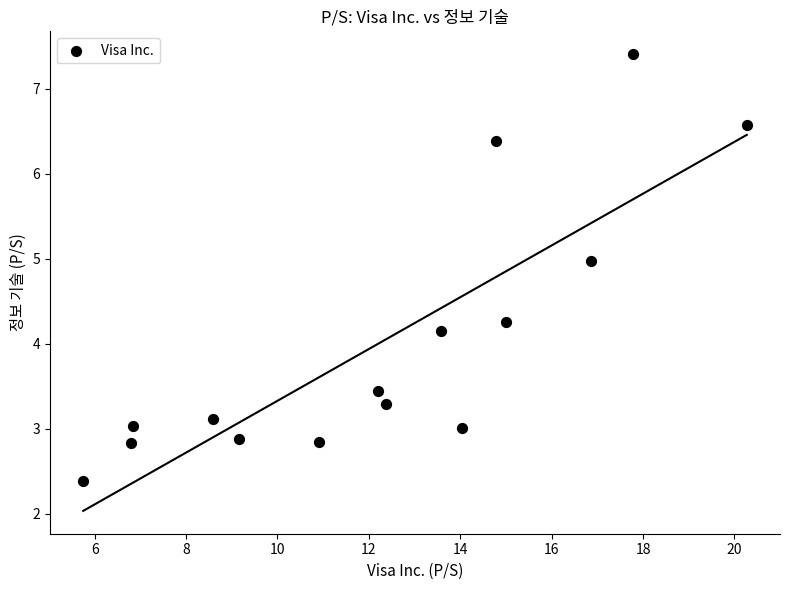

What is the range of X values (max minus min)?

14.5